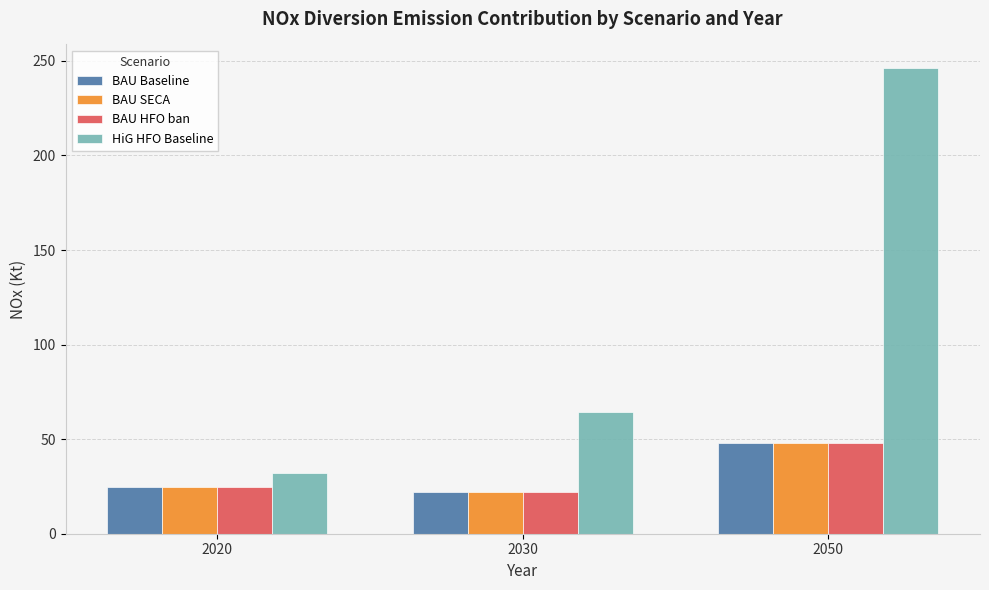

Which series has the largest total across all categories?

HiG HFO Baseline